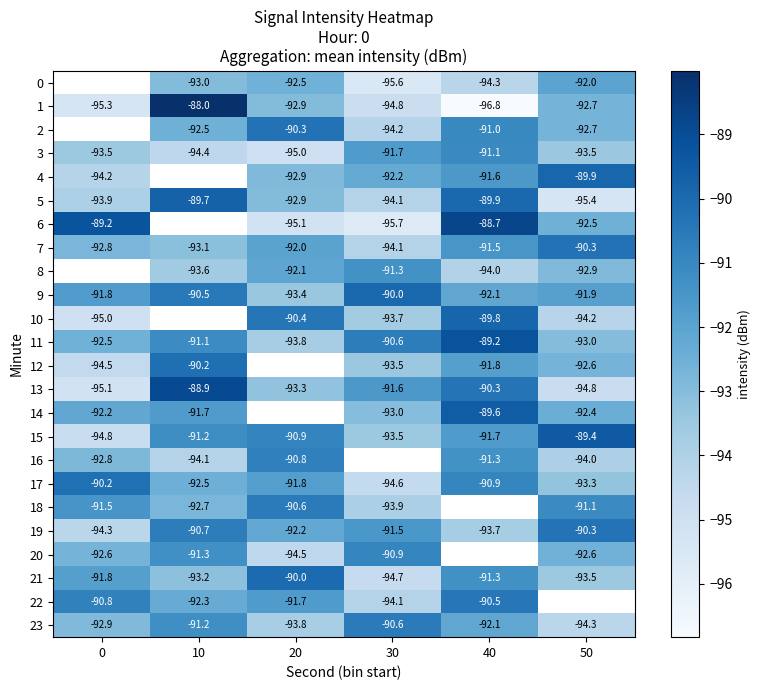

How many values in the 7 series are below -92?

3